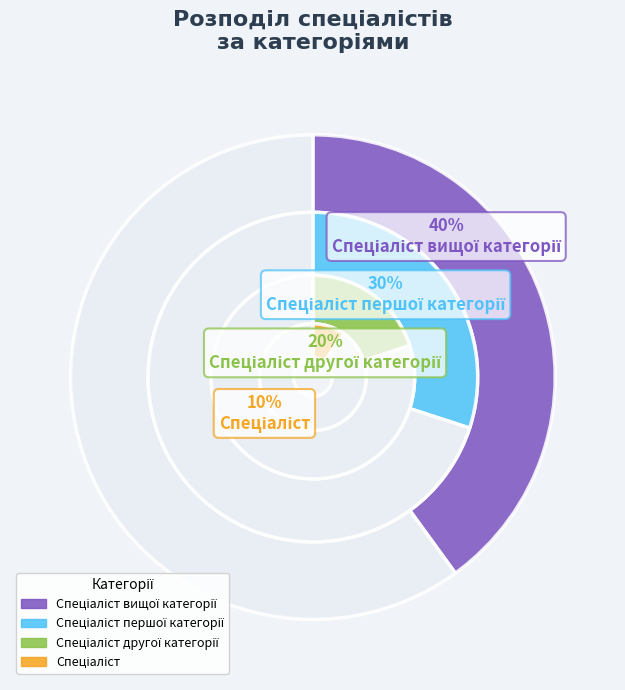

To the nearest percent, what percentage of the pie is Спеціаліст вищої категорії?

40%